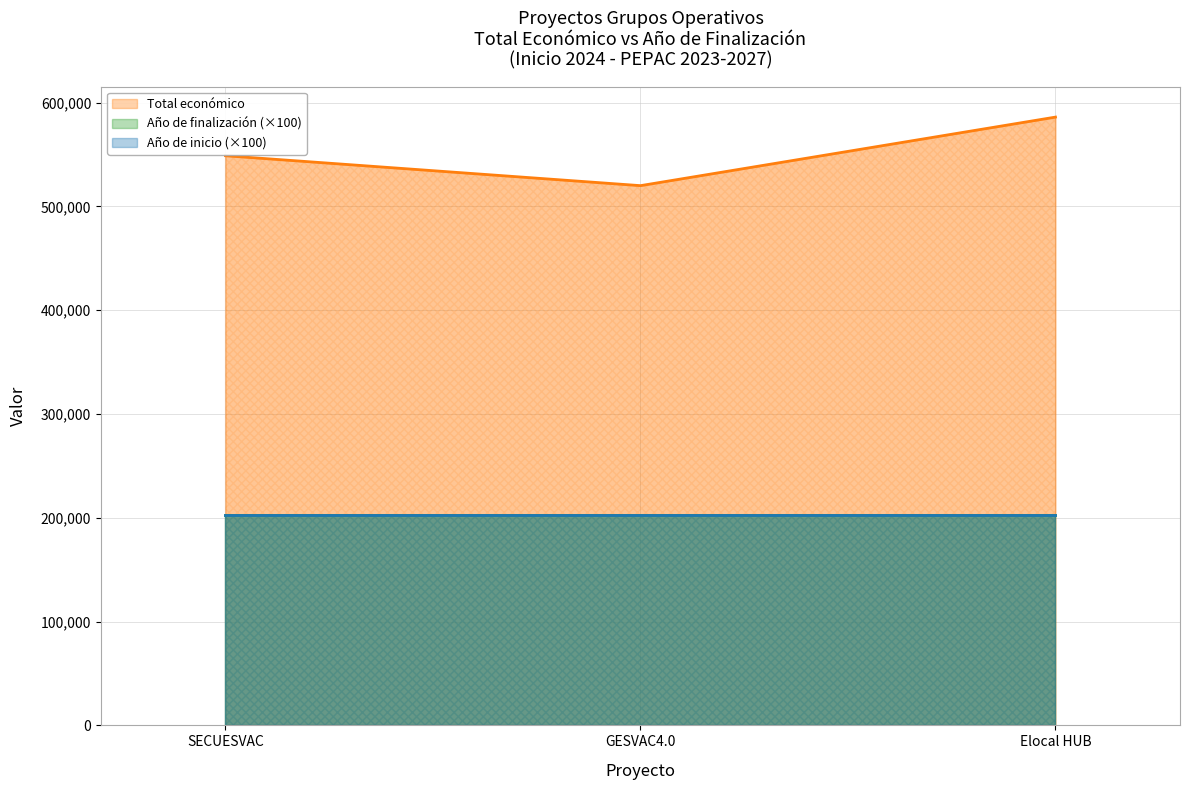

List the labels in order of Total económico value, largest first.

Elocal HUB, SECUESVAC, GESVAC4.0